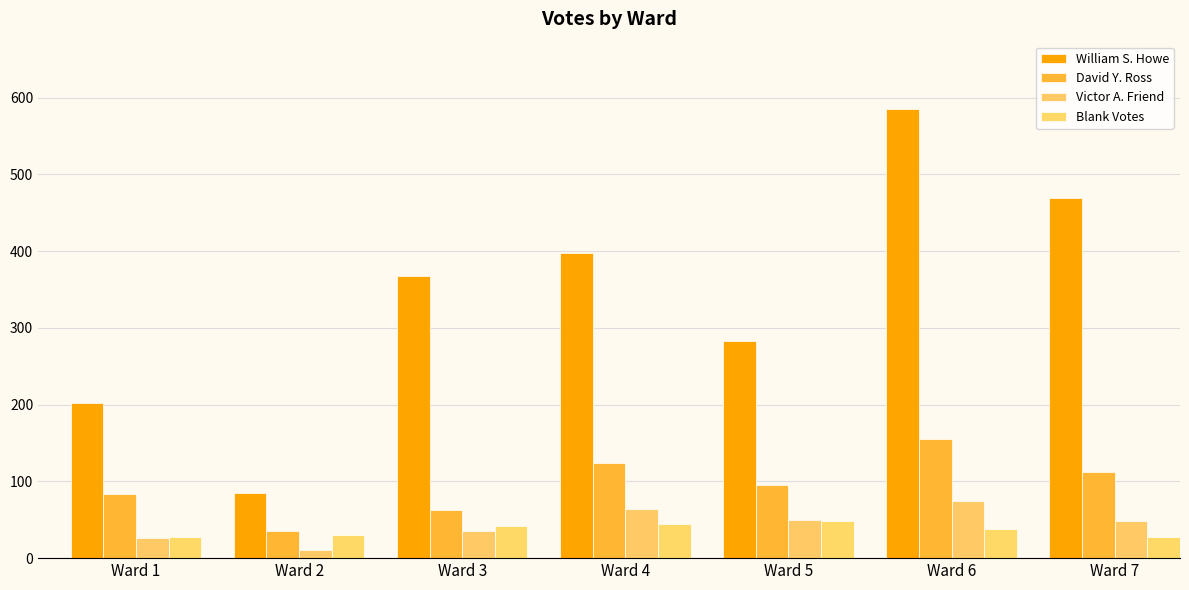

Which category has the highest value in the William S. Howe series?

Ward 6